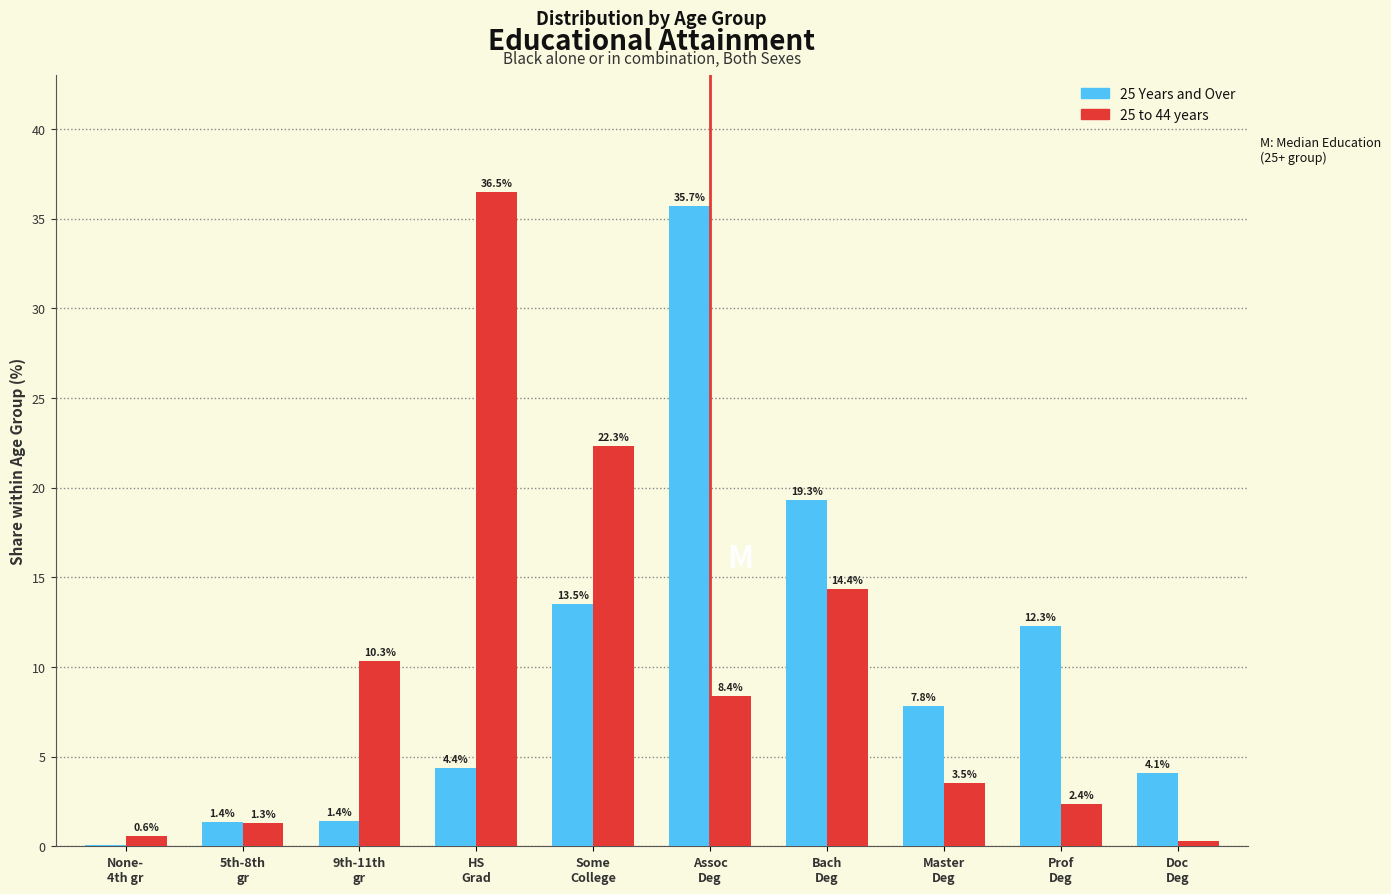

What is the sum of all 25 Years and Over values?

100.0